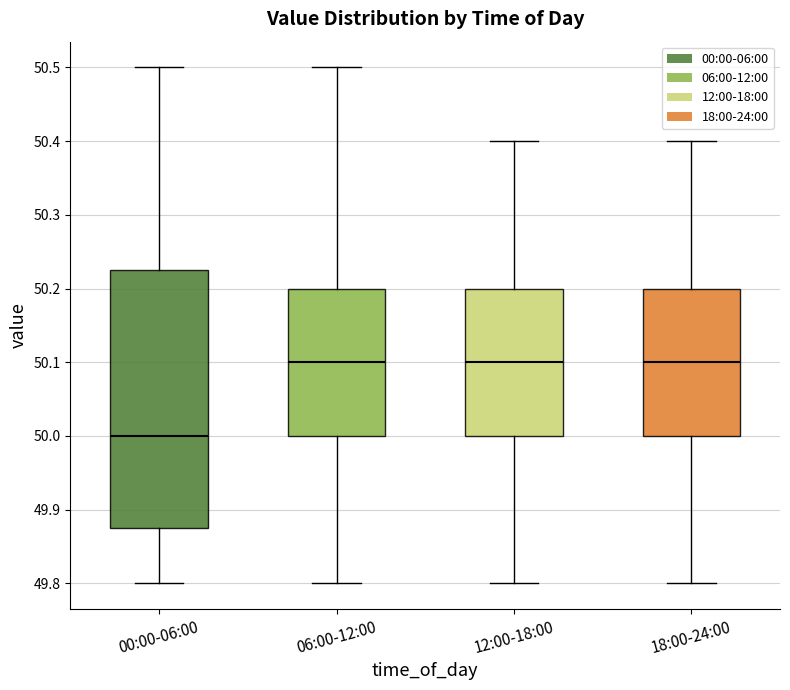

Which box is the tallest, from its lower edge to its upper edge?

00:00-06:00